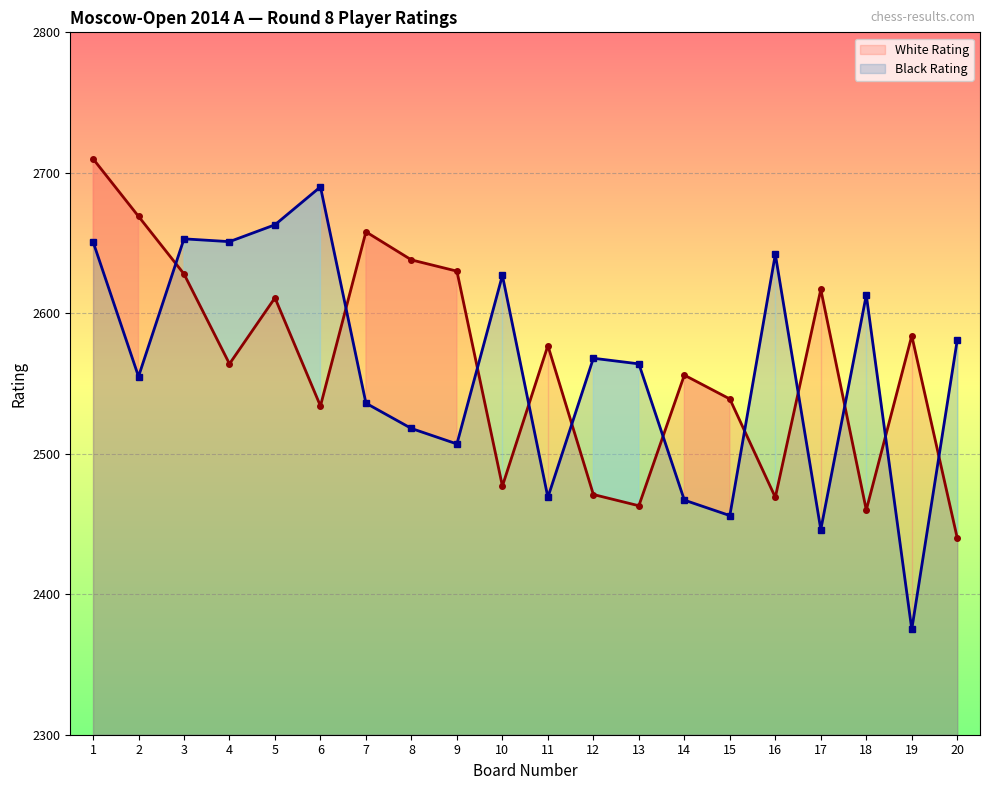

Read the Black Rating Line value at 9, to the nearest 5.

2505